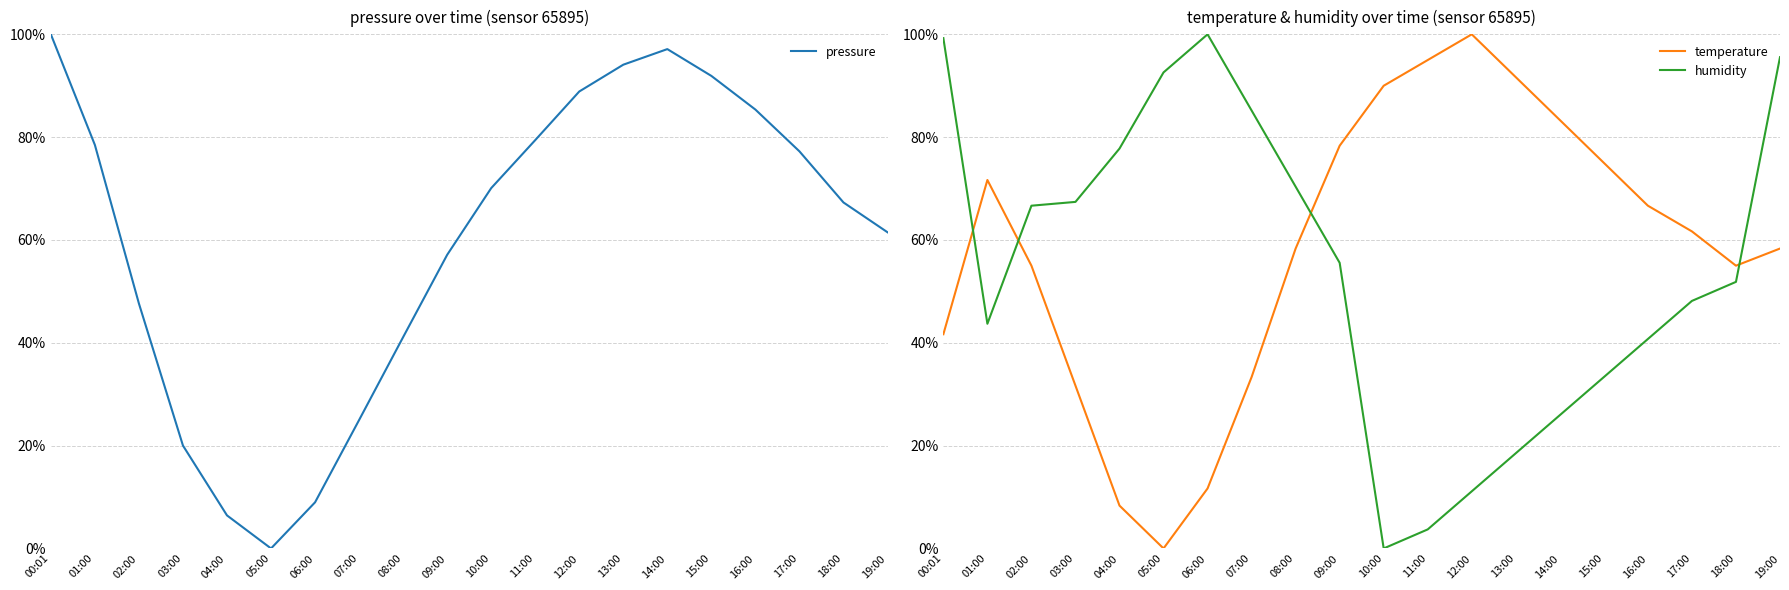

Reading left to right, list all the values displayed in this chart.

pressure: 00:01=1.0	01:00=0.8	02:00=0.5	03:00=0.2	04:00=0.1	05:00=0.0	06:00=0.1	07:00=0.2	08:00=0.4	09:00=0.6	10:00=0.7	11:00=0.8	12:00=0.9	13:00=0.9	14:00=1.0	15:00=0.9	16:00=0.9	17:00=0.8	18:00=0.7	19:00=0.6
temperature: 00:01=0.4	01:00=0.7	02:00=0.5	03:00=0.3	04:00=0.1	05:00=0.0	06:00=0.1	07:00=0.3	08:00=0.6	09:00=0.8	10:00=0.9	11:00=1.0	12:00=1.0	13:00=0.9	14:00=0.8	15:00=0.8	16:00=0.7	17:00=0.6	18:00=0.5	19:00=0.6
humidity: 00:01=1.0	01:00=0.4	02:00=0.7	03:00=0.7	04:00=0.8	05:00=0.9	06:00=1.0	07:00=0.9	08:00=0.7	09:00=0.6	10:00=0.0	11:00=0.0	12:00=0.1	13:00=0.2	14:00=0.3	15:00=0.3	16:00=0.4	17:00=0.5	18:00=0.5	19:00=1.0